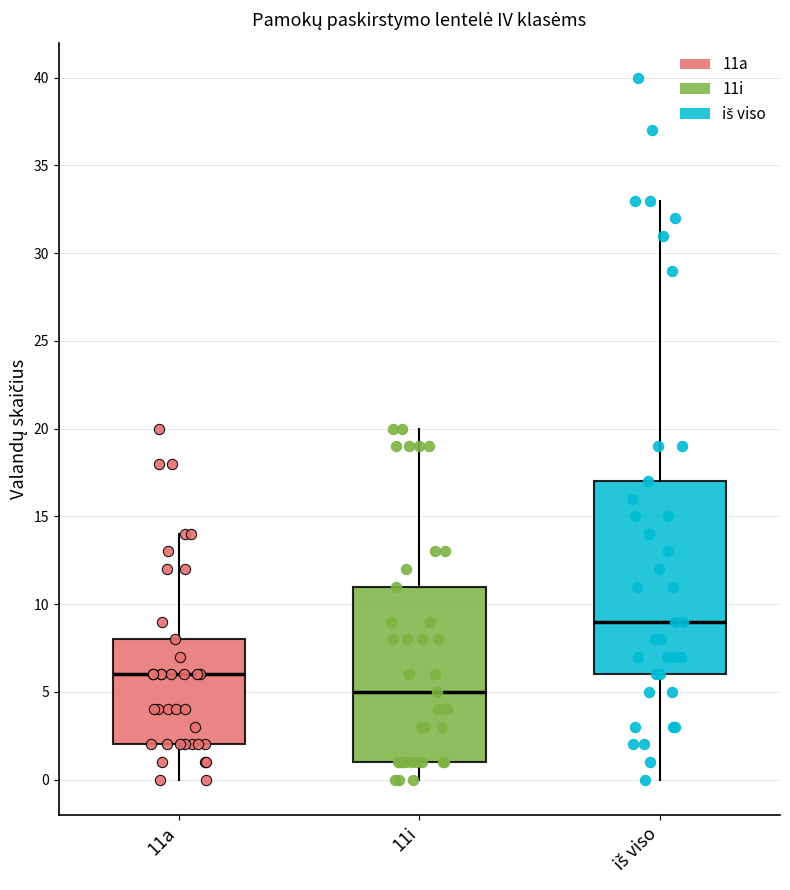

Which box's median line is the lowest?

11i